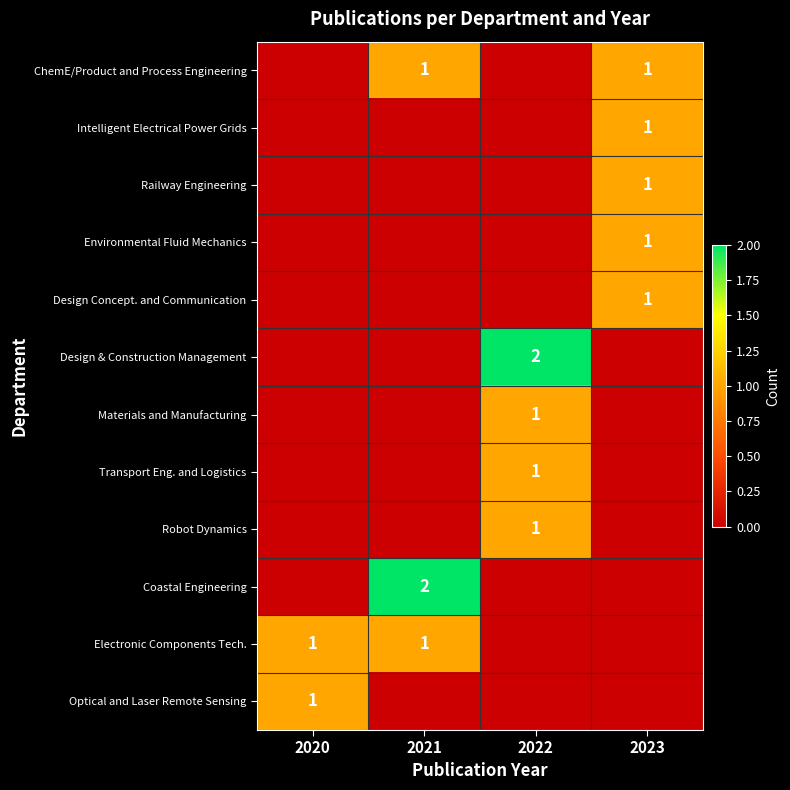

True or false: Electronic Components Tech. has a value of 1 at 2020.

True